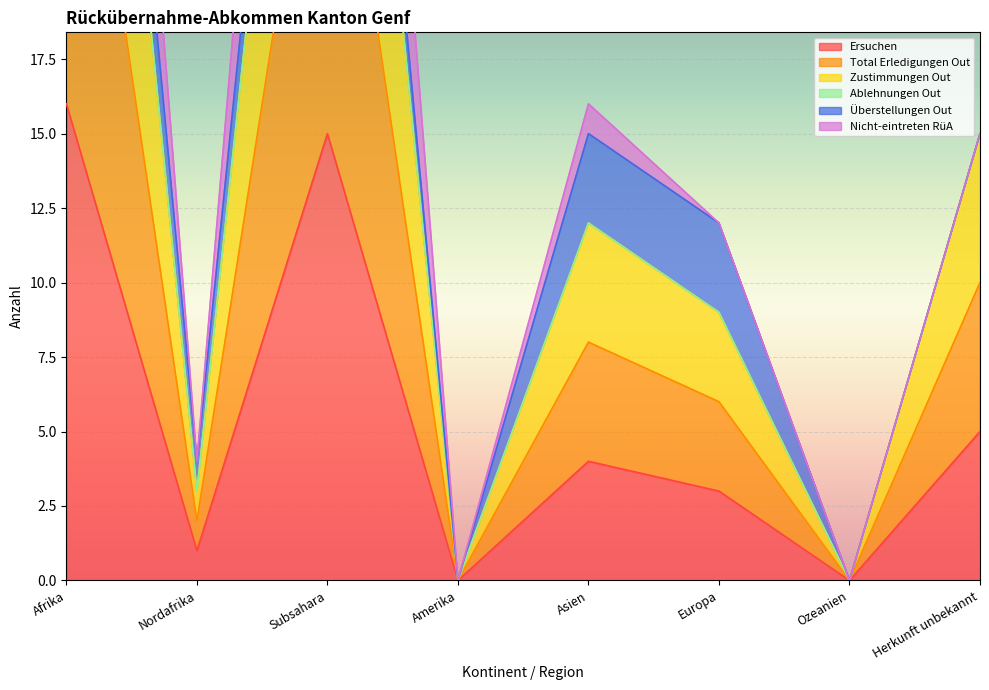

True or false: Ersuchen and Total Erledigungen Out intersect in this chart.

False